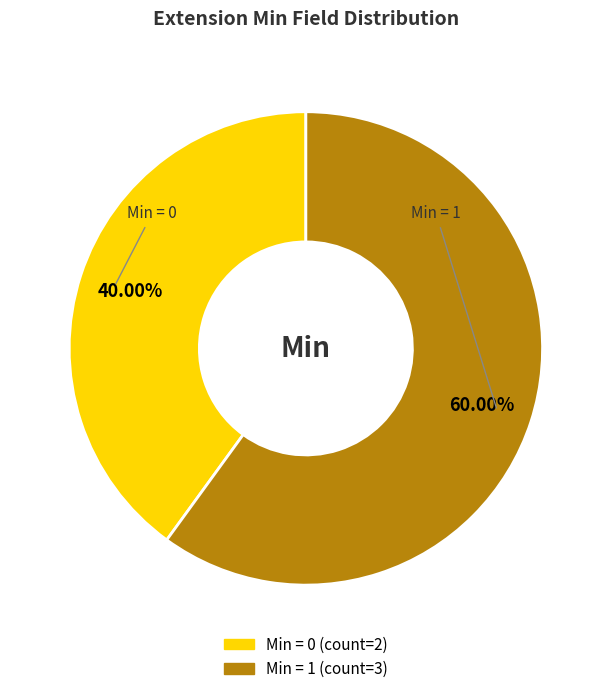

How many slices are in this pie chart?

2